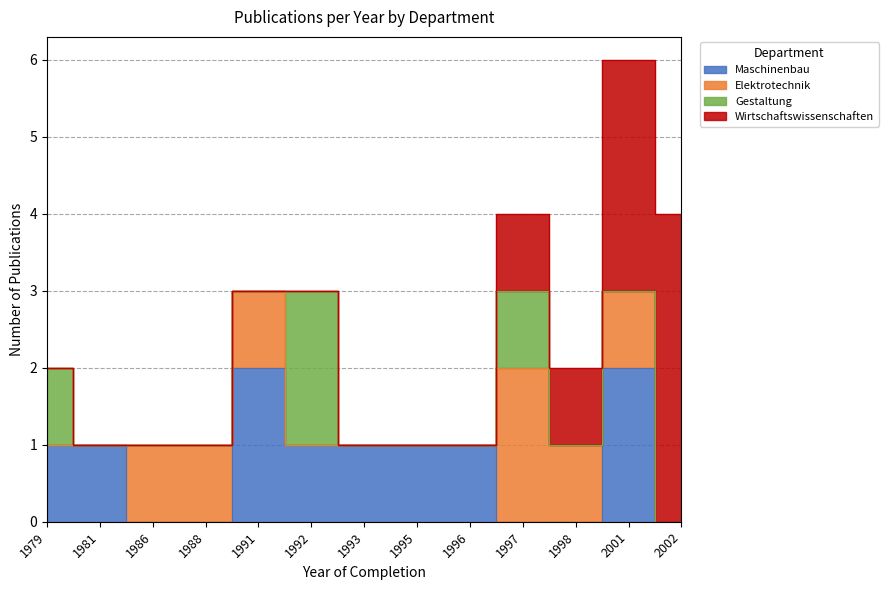

How many lines are shown in the chart?

4